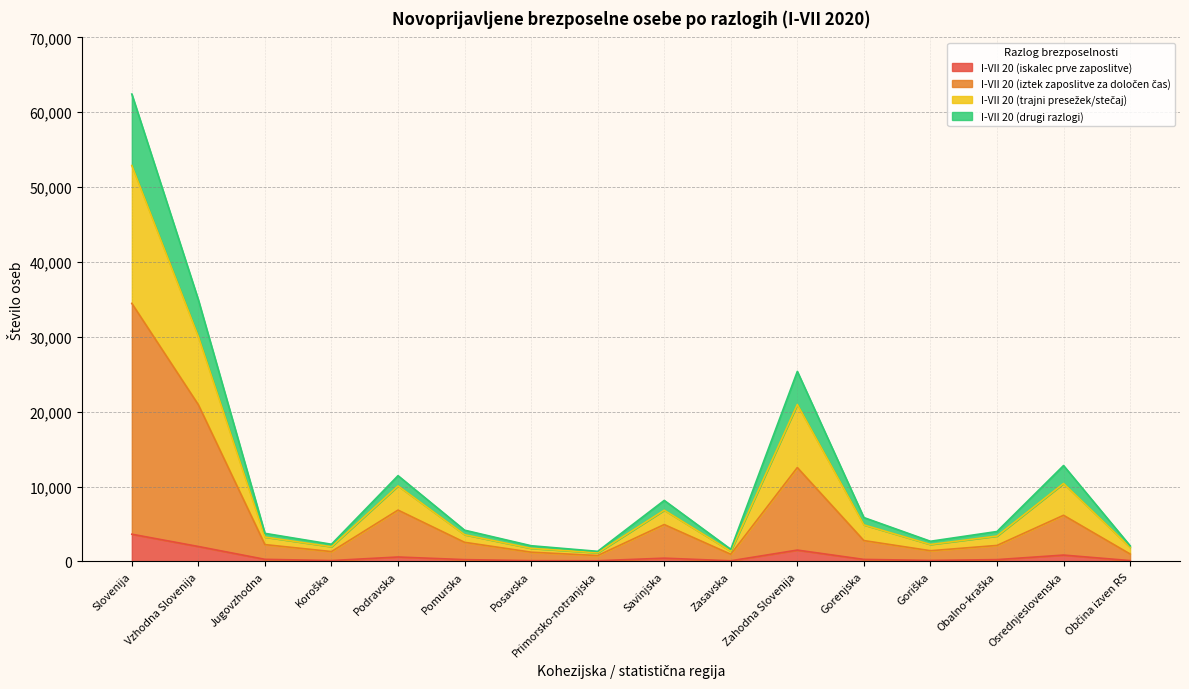

What are all the series names shown in the legend?

I-VII 20 (iskalec prve zaposlitve), I-VII 20 (iztek zaposlitve za določen čas), I-VII 20 (trajni presežek/stečaj), I-VII 20 (drugi razlogi)